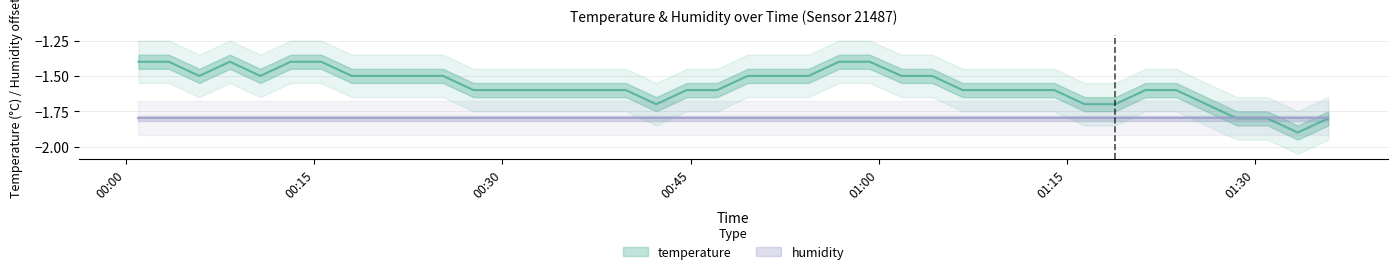

The value at 2024-01-11T00:44:41 is -1.6. True or false?

True